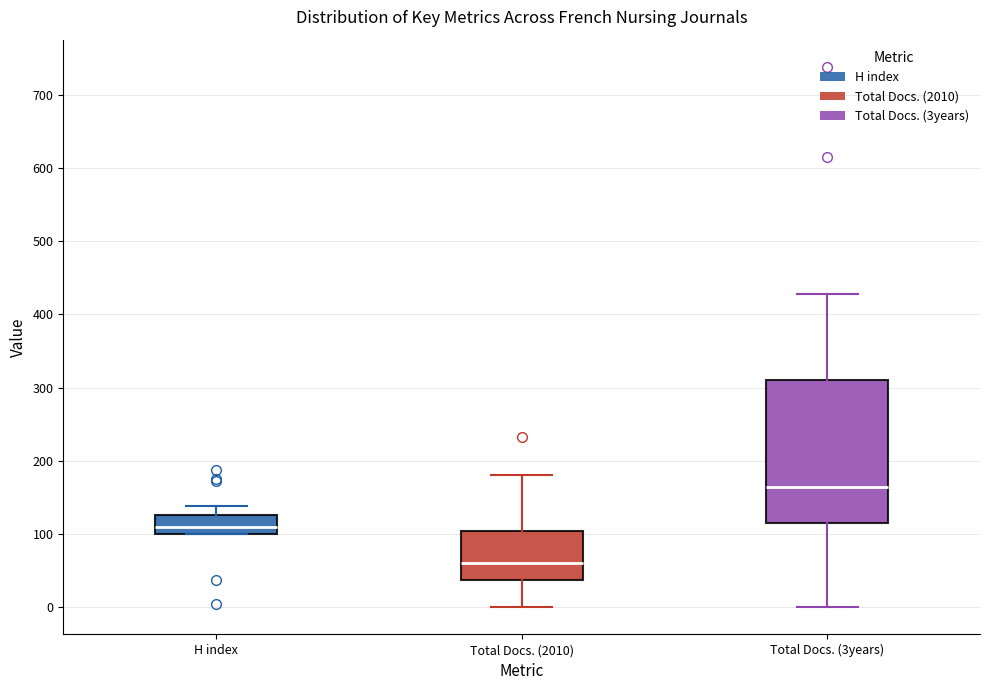

Reading left to right, transcribe this box plot: for each box, give where its median line is, the range the box spans, and where its two whiskers end, as read against the y-axis. The values are not printed on the chart, so give them approximately, as read against the axis.

H index: median 110, box 100 to 130, whiskers 100 to 140
Total Docs. (2010): median 60, box 40 to 100, whiskers 0 to 180
Total Docs. (3years): median 170, box 120 to 310, whiskers 0 to 430